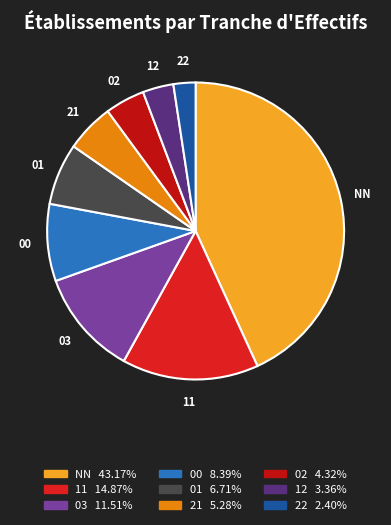

Between NN and 11, which is larger?

NN